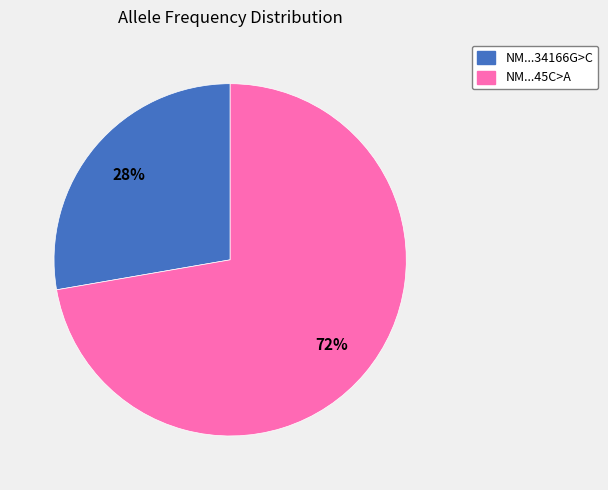

Is there any slice that represents more than half of the pie?

Yes